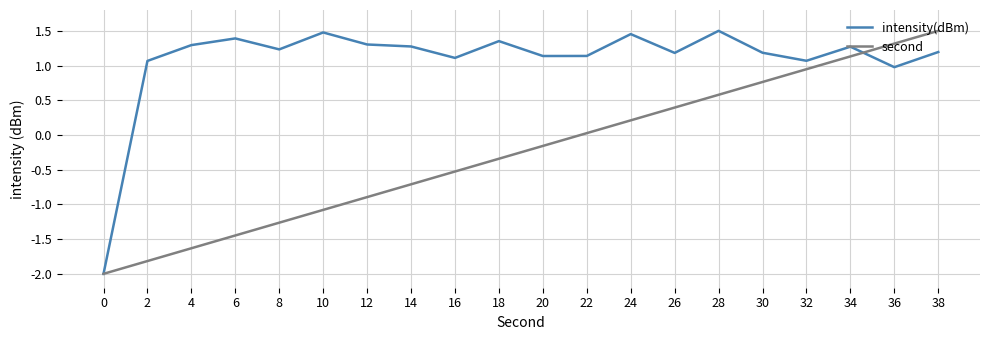

What is the difference between the second values at 18 and 32?

1.3